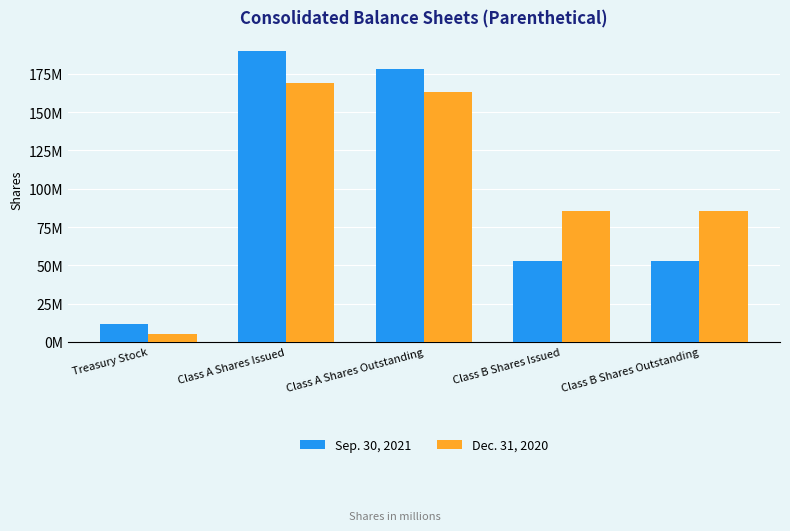

What position from the left is Class A Shares Issued?

2